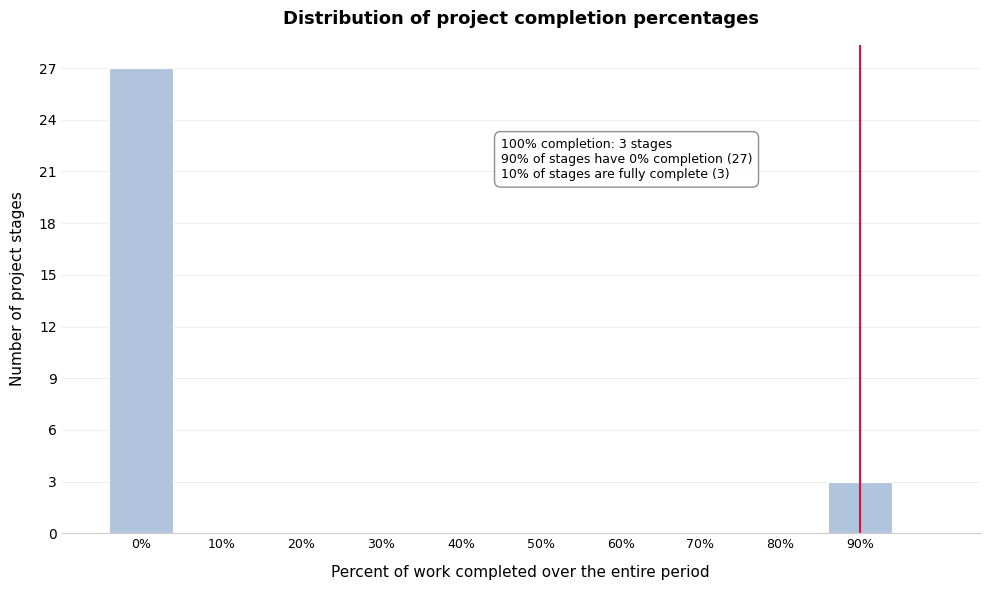

Reading left to right, list all the values displayed in this chart.

0%=27	10%=0	20%=0	30%=0	40%=0	50%=0	60%=0	70%=0	80%=0	90%=3